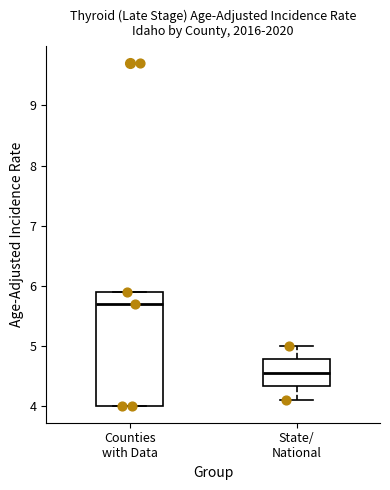

Comparing the boxes themselves (not the whiskers), which one is the tallest?

Counties with Data